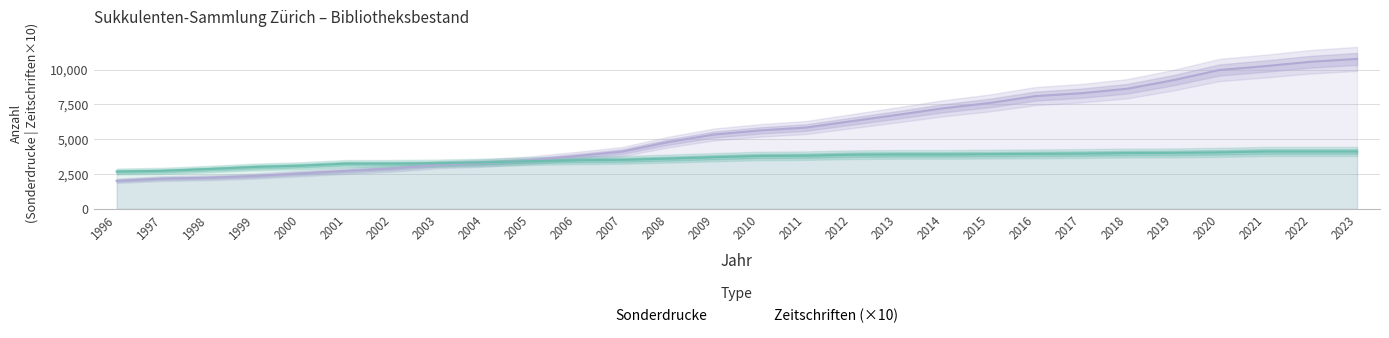

What is the sum of all Sonderdrucke values?

160092